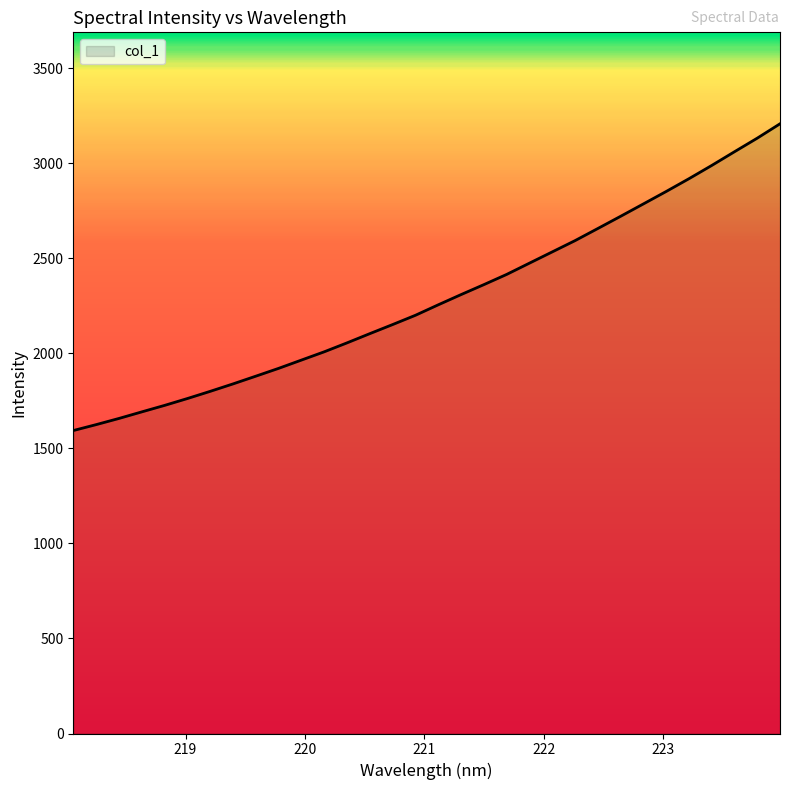

What is the smallest value displayed?

1594.4